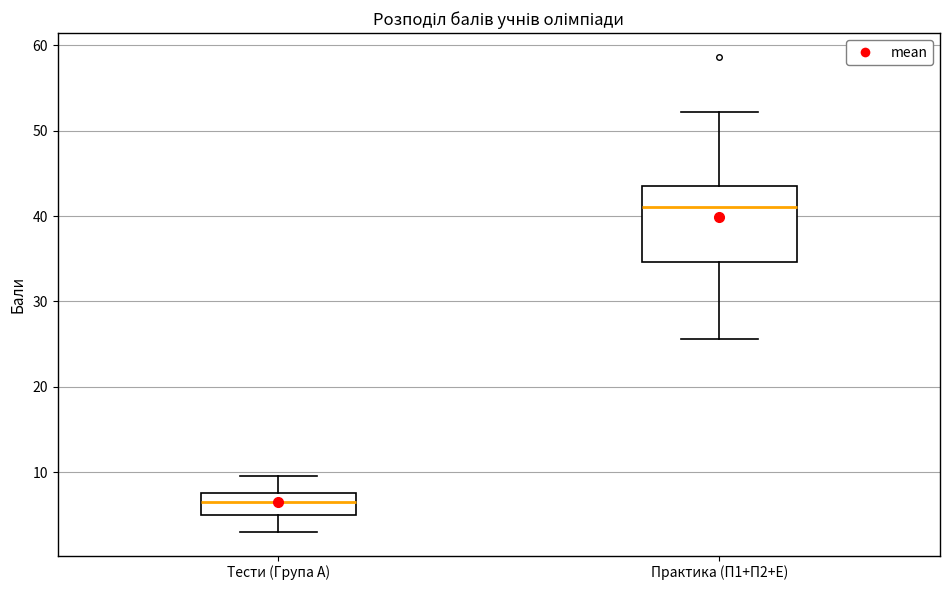

Which box's median line is the lowest?

Тести (Група А)